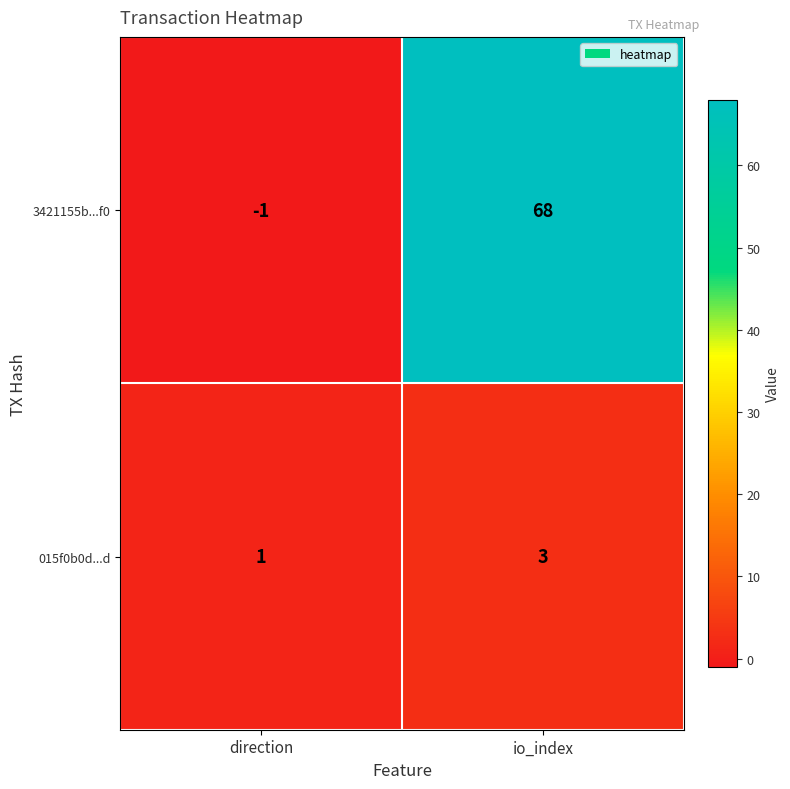

What value does the 015f0b0d...d series have at io_index?

3